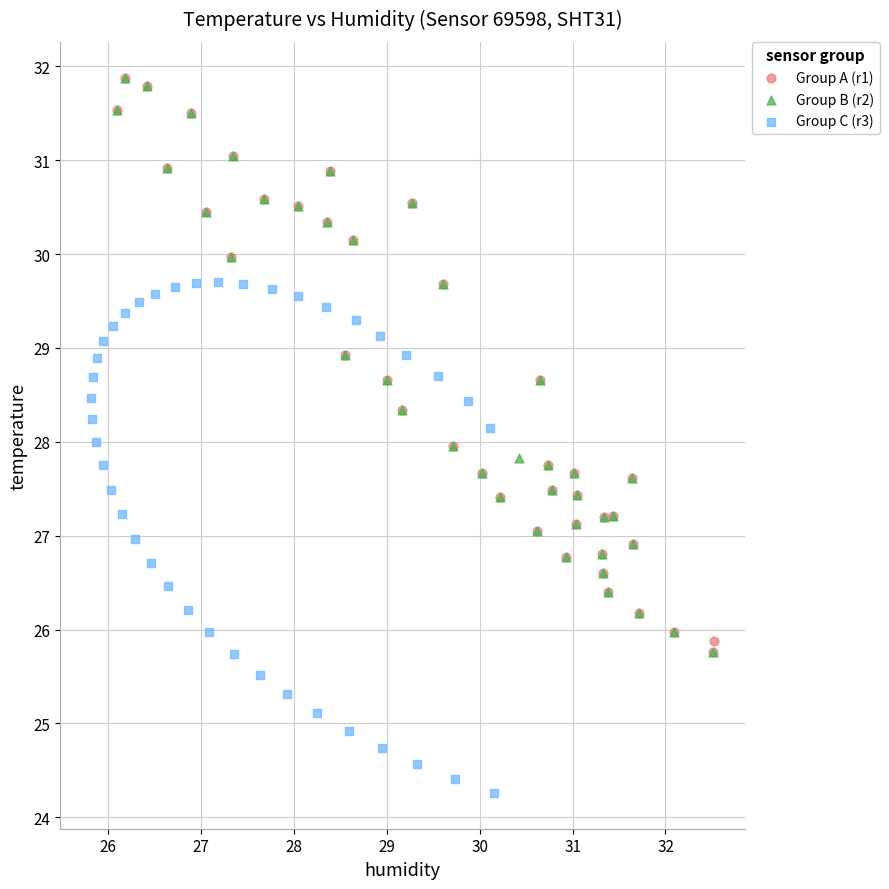

Which series reaches the minimum Y coordinate?

Group C (r3)